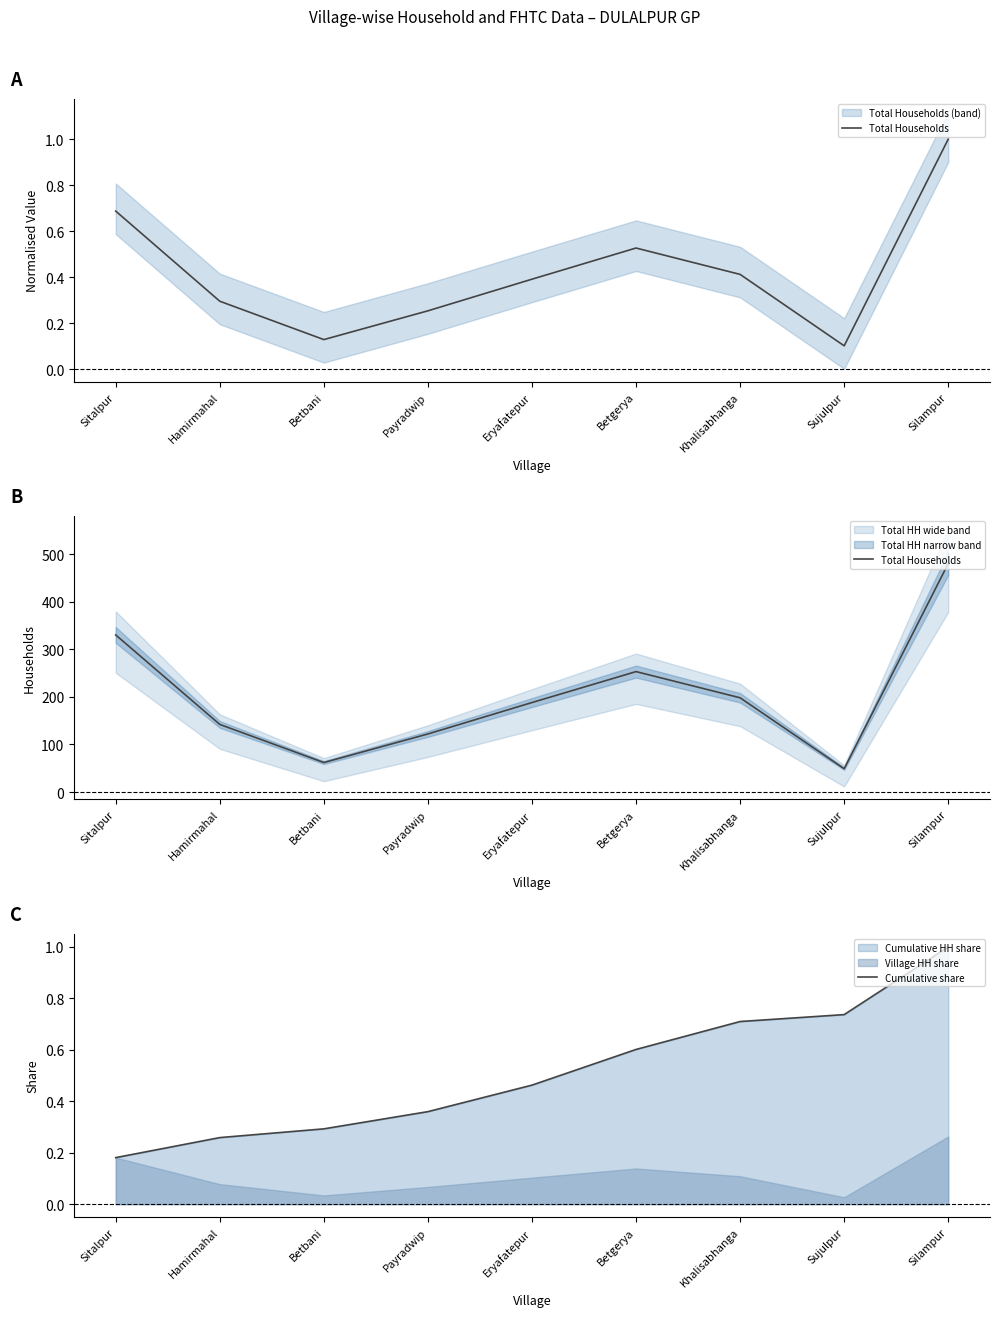

Reading left to right, extract all data points from this chart.

Total Households: 330.0	142.0	62.0	122.0	188.0	253.0	198.0	49.0	480.0
Cumulative share: 0.2	0.3	0.3	0.4	0.5	0.6	0.7	0.7	1.0